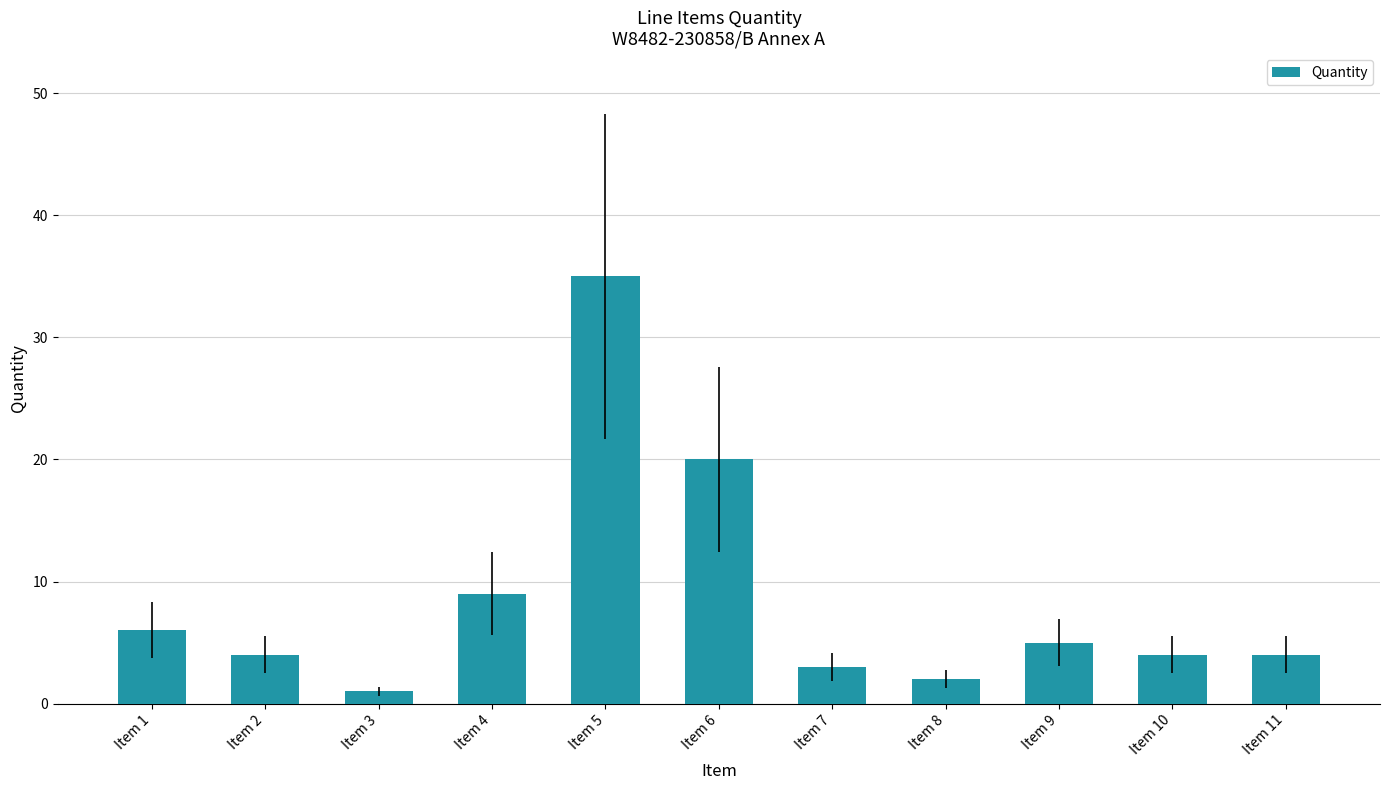

Reading right to left, extract all data points from this chart.

Item 11=4	Item 10=4	Item 9=5	Item 8=2	Item 7=3	Item 6=20	Item 5=35	Item 4=9	Item 3=1	Item 2=4	Item 1=6